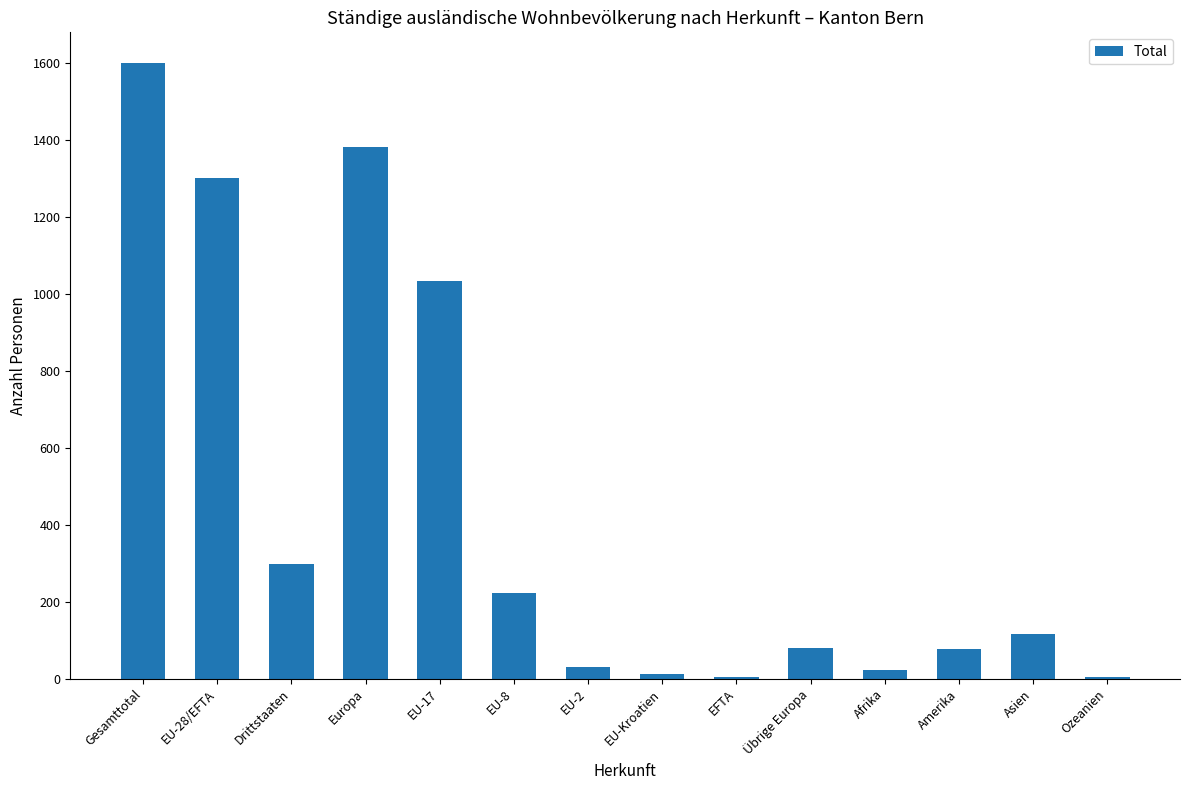

Does the chart contain stacked bars?

No